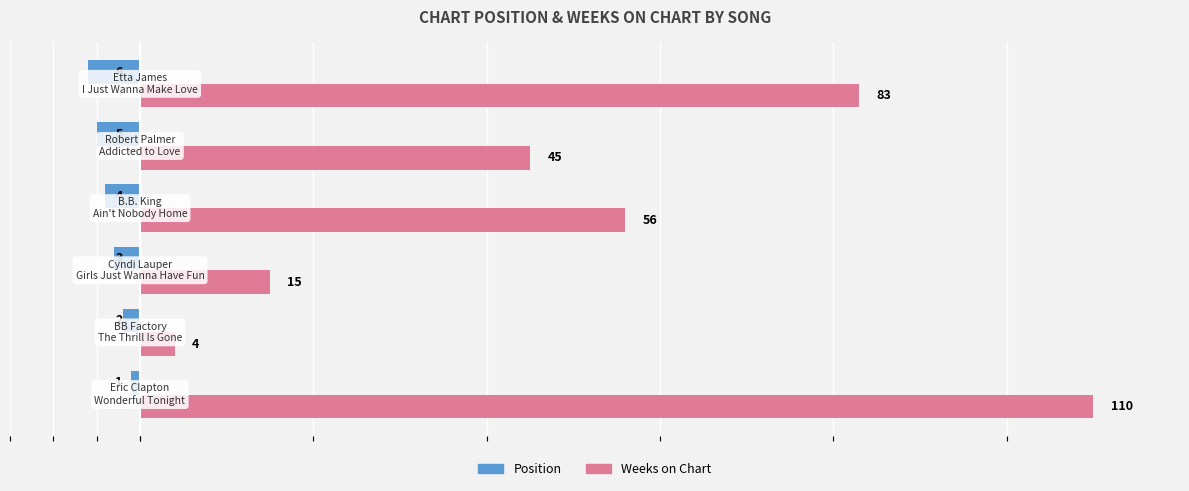

What is the highest value of the Weeks on Chart series?

110